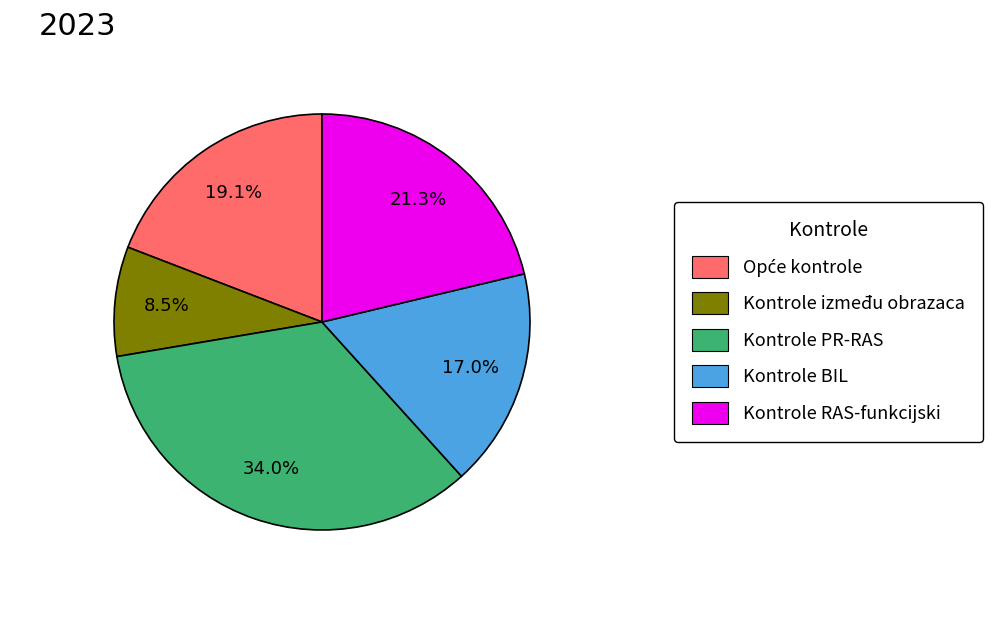

How many slices are in this pie chart?

5